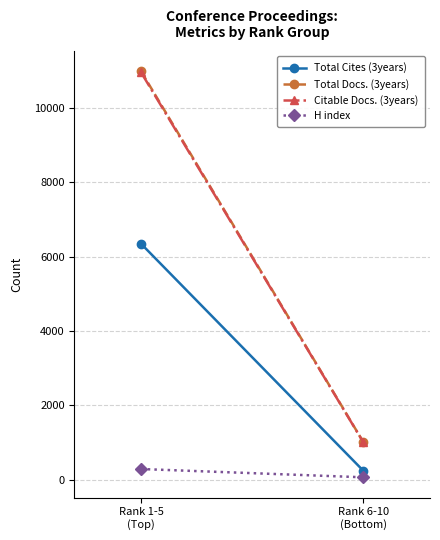

What are all the series names shown in the legend?

Total Cites (3years), Total Docs. (3years), Citable Docs. (3years), H index